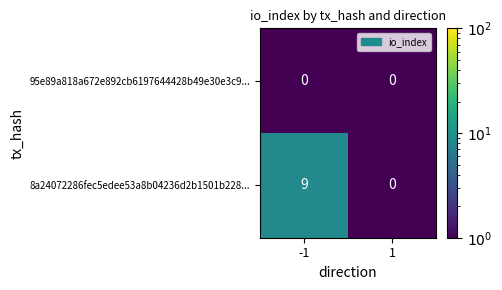

Between -1 and 1, which series saw the biggest shift?

8a24072286fec5edee53a8b04236d2b1501b228...